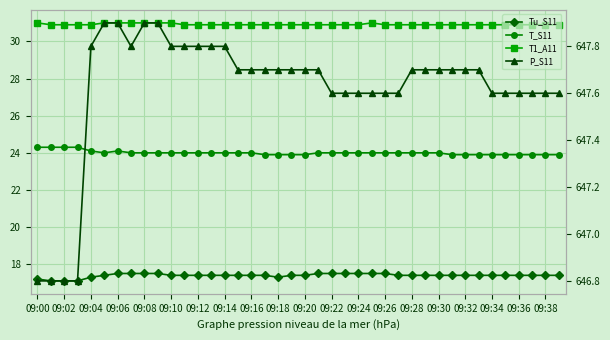

Read the P_S11 value at 09:28.

647.7